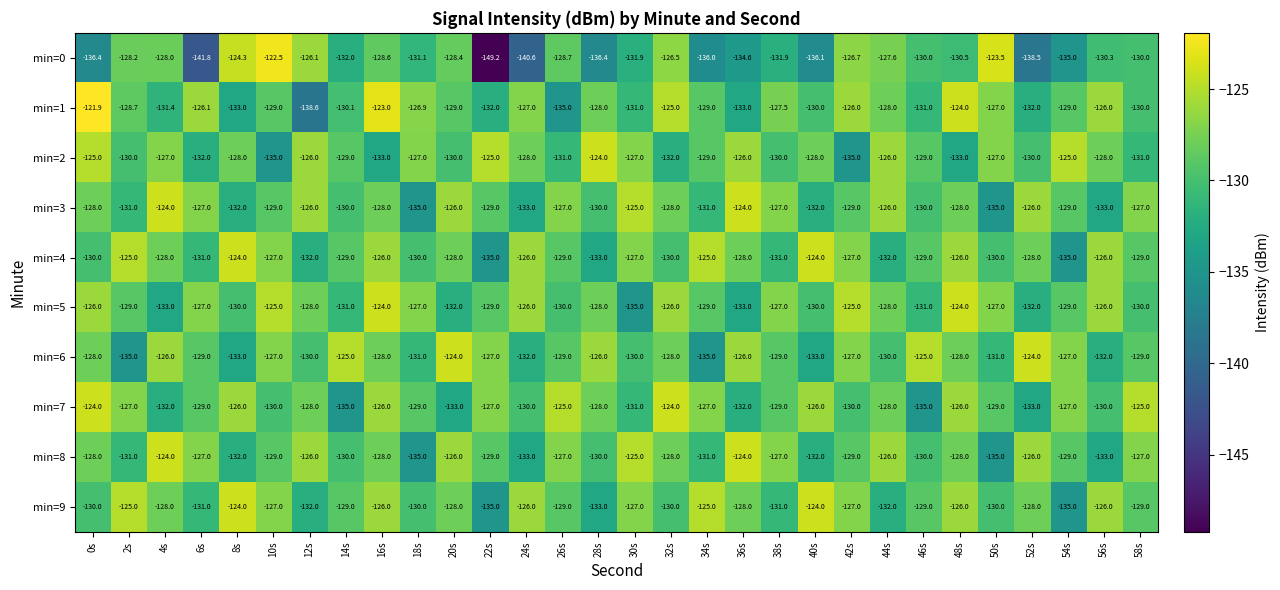

How many data points in min=6 are less than -128?

15